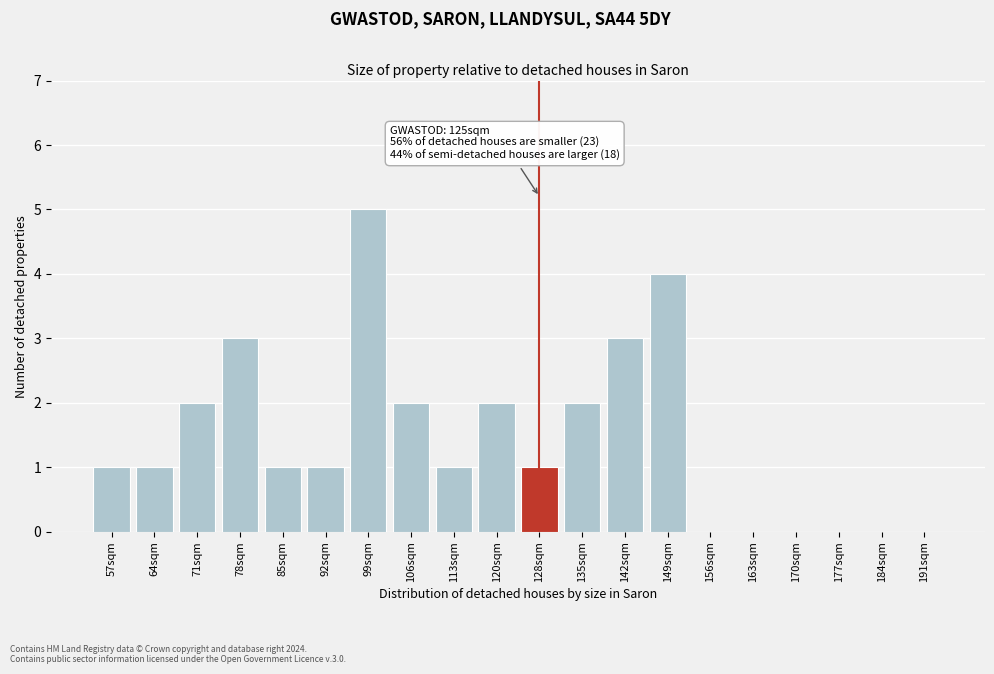

Reading right to left, transcribe all the data shown in this chart.

191sqm=0	184sqm=0	177sqm=0	170sqm=0	163sqm=0	156sqm=0	149sqm=4	142sqm=3	135sqm=2	128sqm=1	120sqm=2	113sqm=1	106sqm=2	99sqm=5	92sqm=1	85sqm=1	78sqm=3	71sqm=2	64sqm=1	57sqm=1